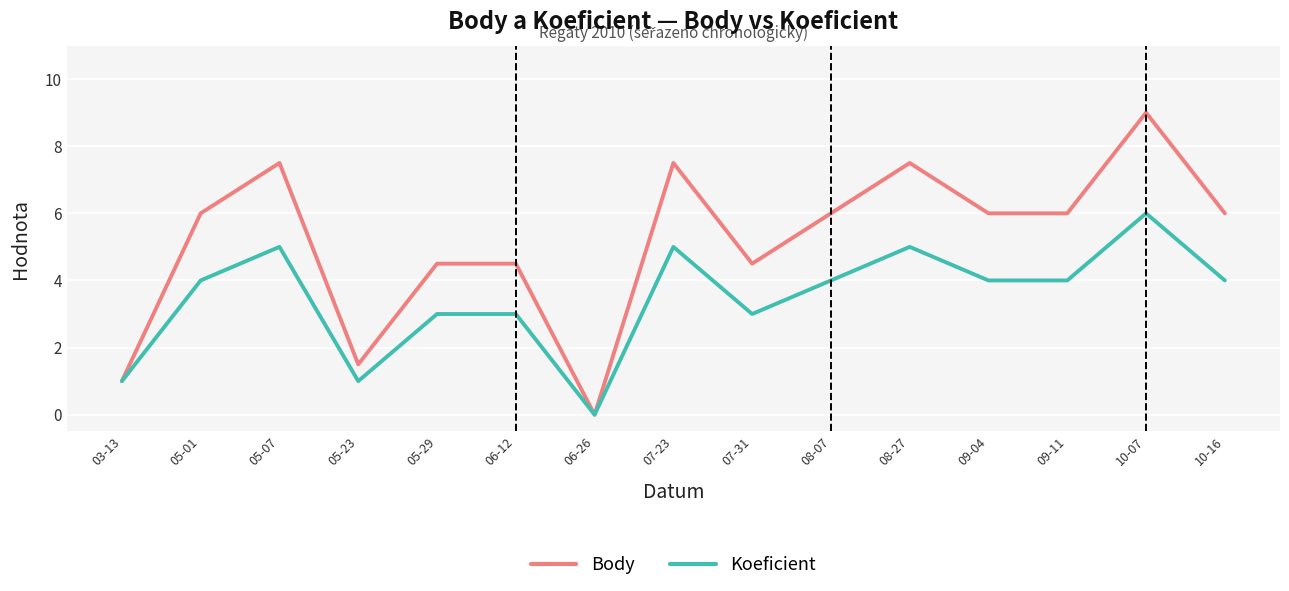

What position from the left is 08-07?

10